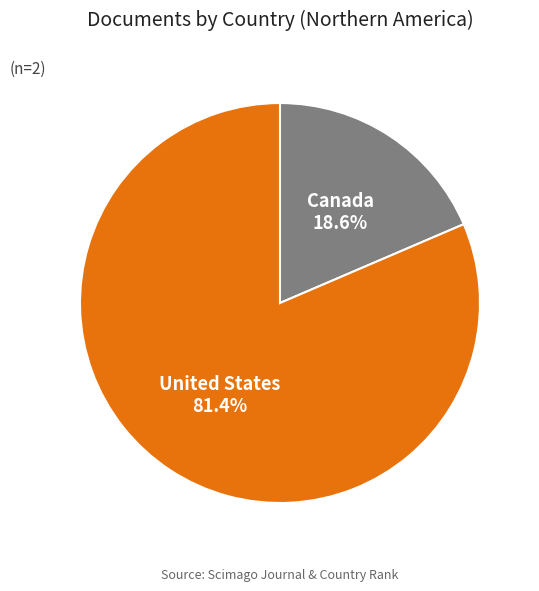

What is the smallest slice in the pie chart?

Canada